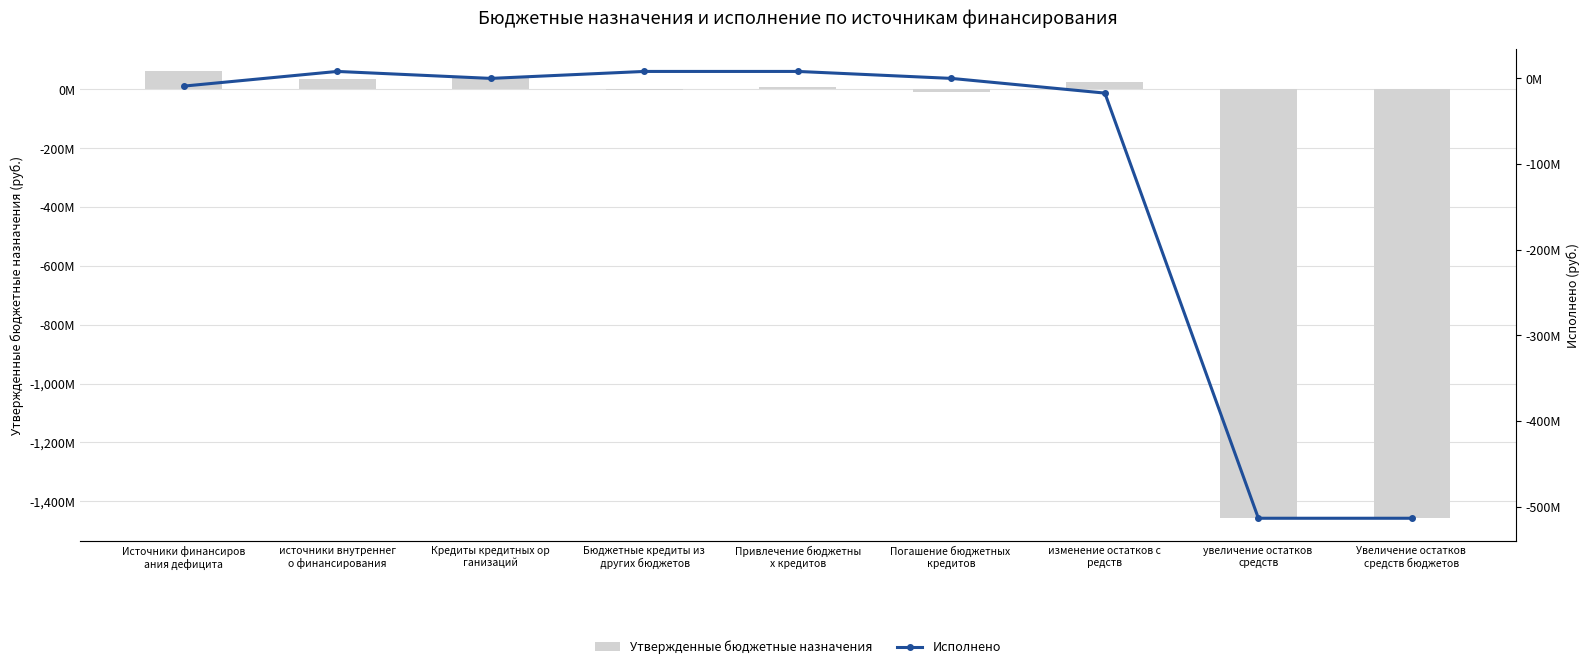

Does the chart contain any negative values?

Yes